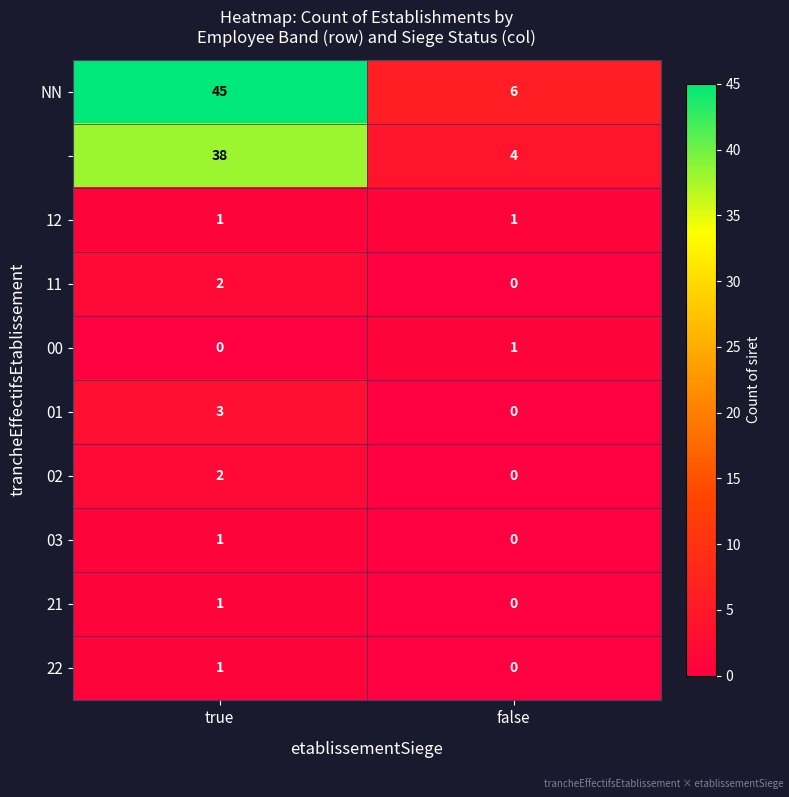

What is the total value across all series at false?

12